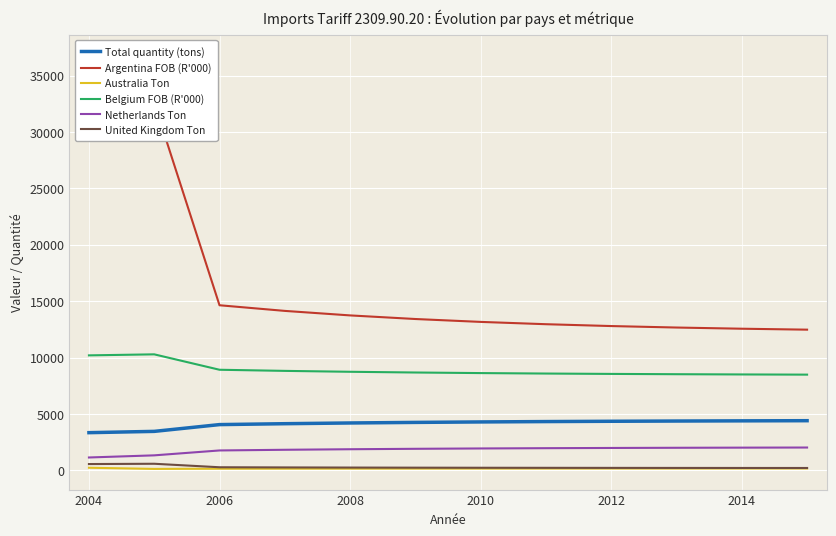

What value does the Australia Ton series have at 2004?

226.0